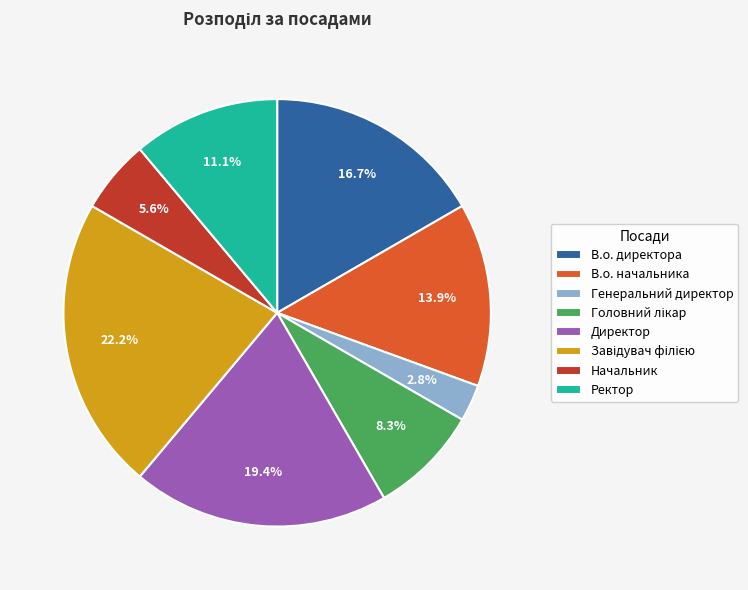

What is the smallest slice in the pie chart?

Генеральний директор